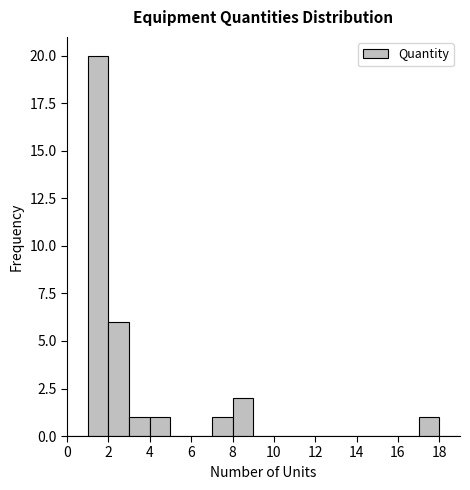

Reading left to right, transcribe this chart: for each bar, give the range it covers on the x-axis and its height. The values are not printed on the chart, so give them approximately, as read against the axis.

0 to 1: 0
1 to 2: 20
2 to 3: 6
3 to 4: 1
4 to 5: 1
5 to 6: 0
6 to 7: 0
7 to 8: 1
8 to 9: 2
9 to 10: 0
10 to 11: 0
11 to 12: 0
12 to 13: 0
13 to 14: 0
14 to 15: 0
15 to 16: 0
16 to 17: 0
17 to 18: 1
18 to 19: 0